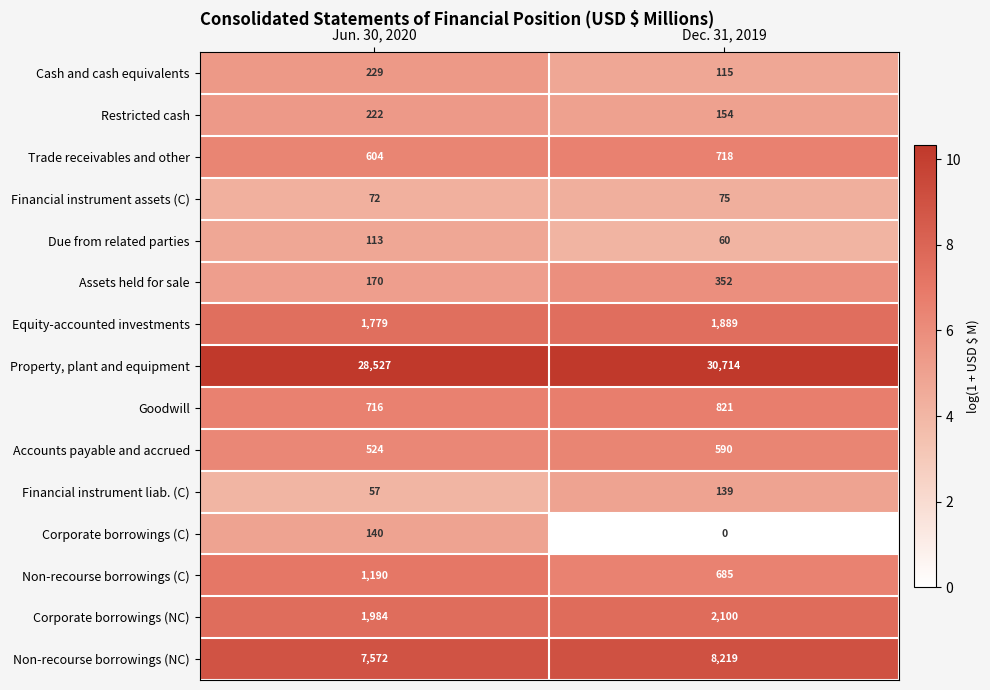

At which category does the chart reach its minimum across all series?

Dec. 31, 2019